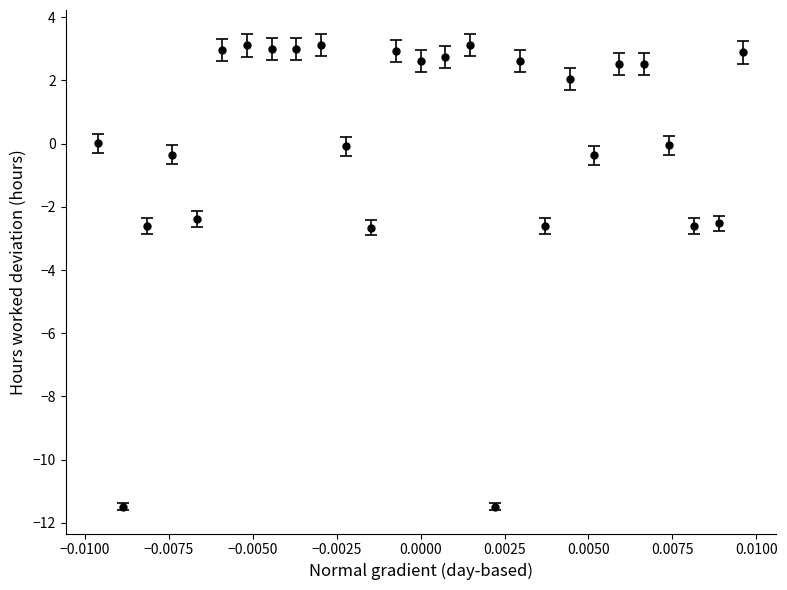

What is the difference between the maximum and second lowest values?

14.6